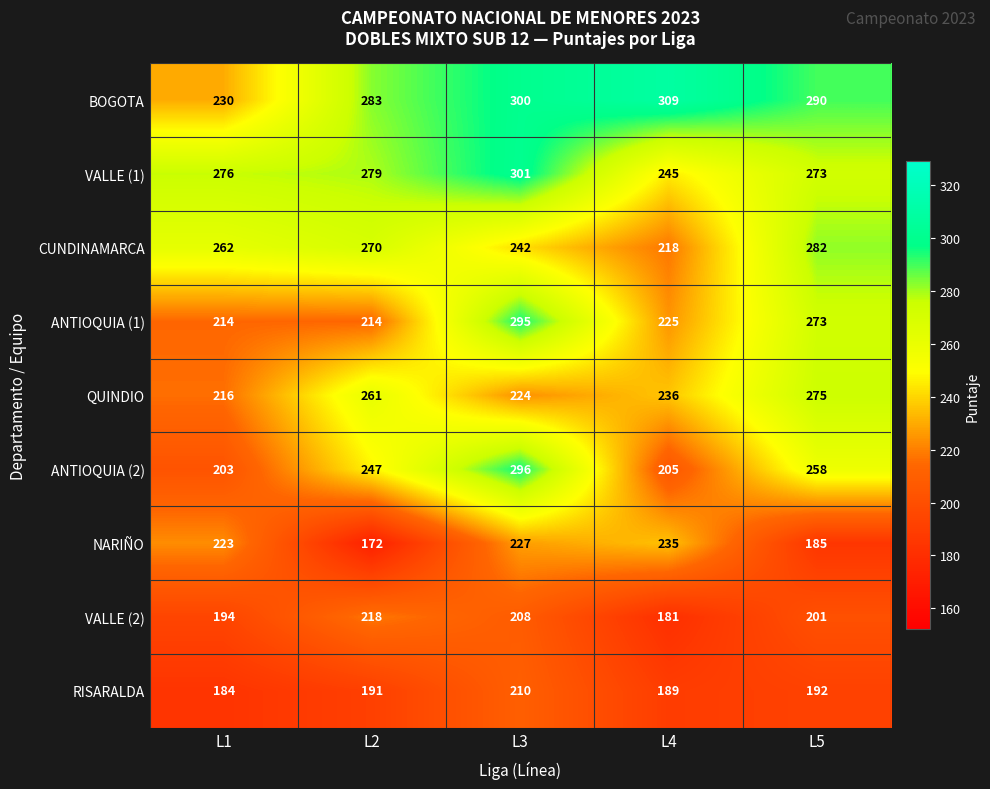

How many categories are shown in the chart?

5